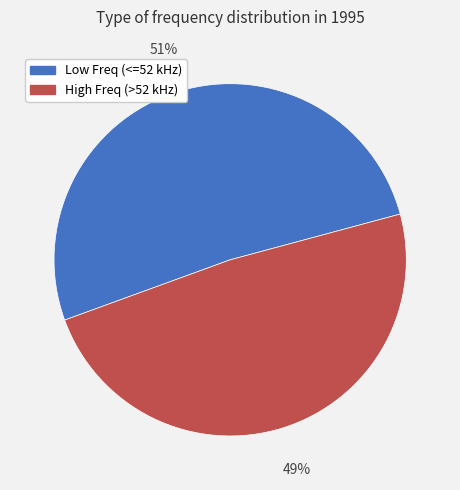

To the nearest percent, what is the average slice percentage?

50%